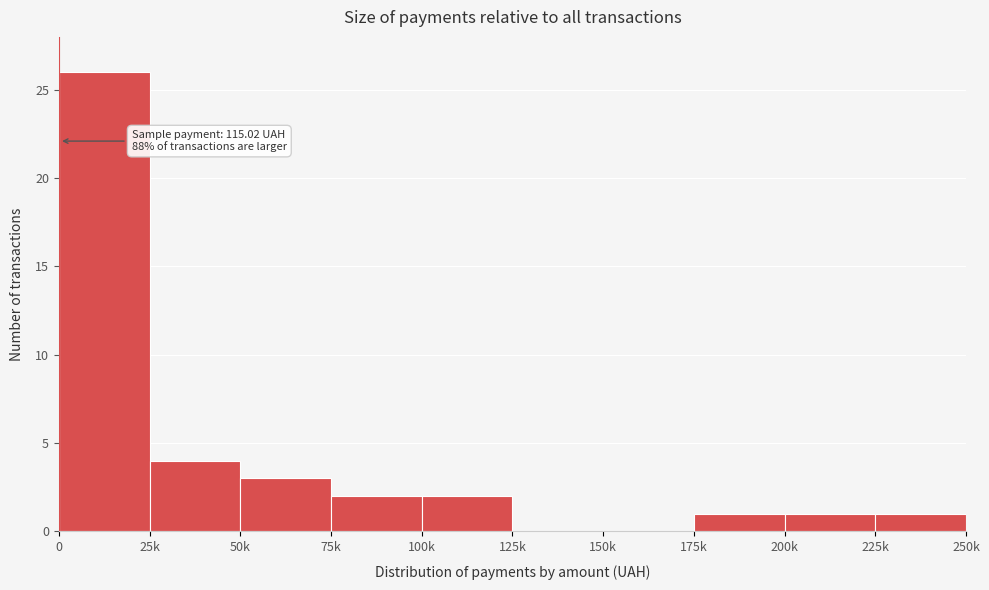

Reading right to left, transcribe all the data shown in this chart.

225k=1	200k=1	175k=1	150k=0	125k=0	100k=2	75k=2	50k=3	25k=4	0=26